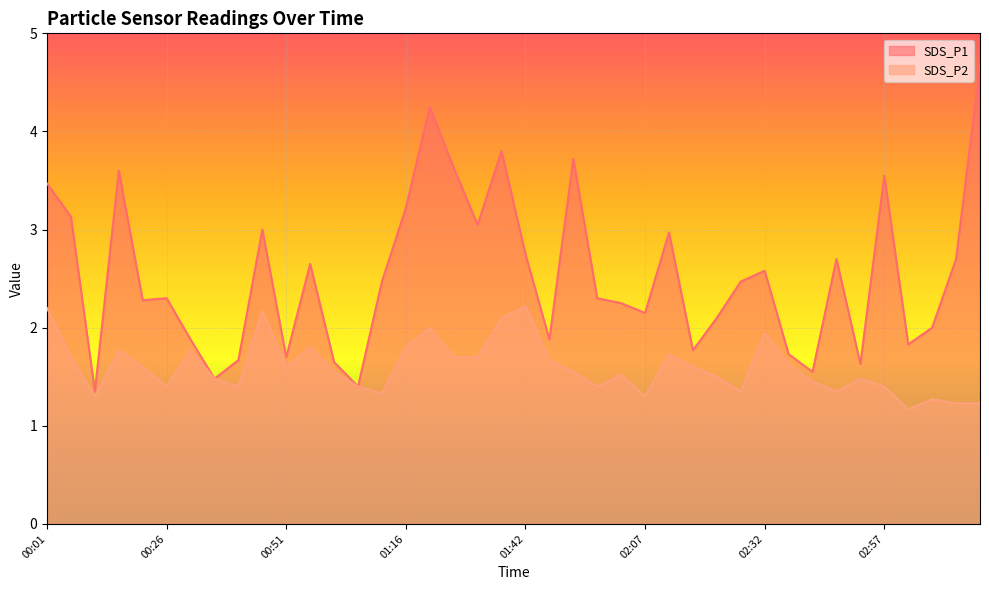

At which label does SDS_P1 first exceed 2?

00:01